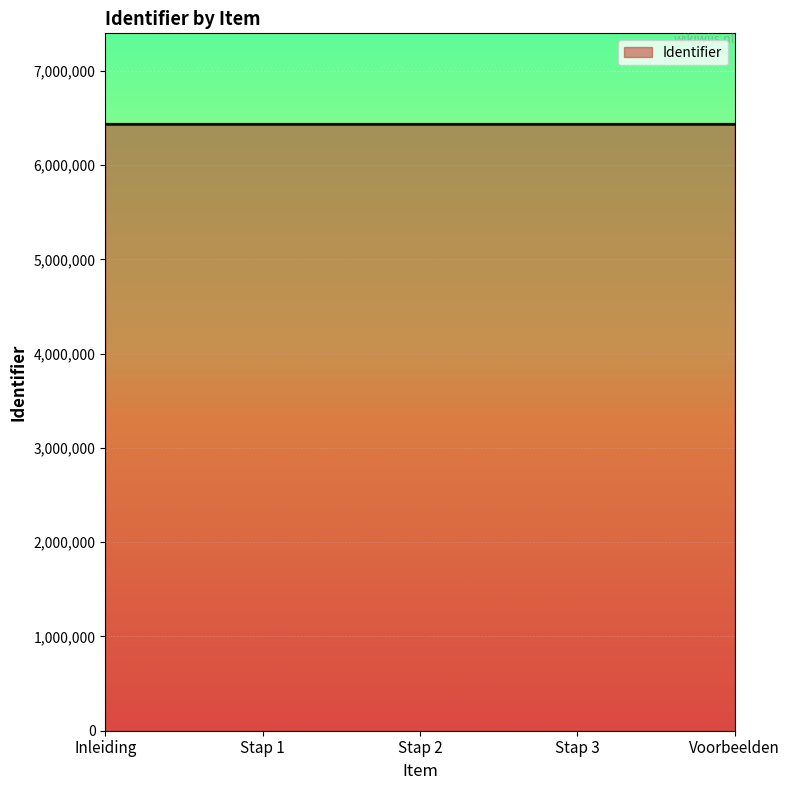

True or false: there are more than 2 points higher than both neighbors.

False